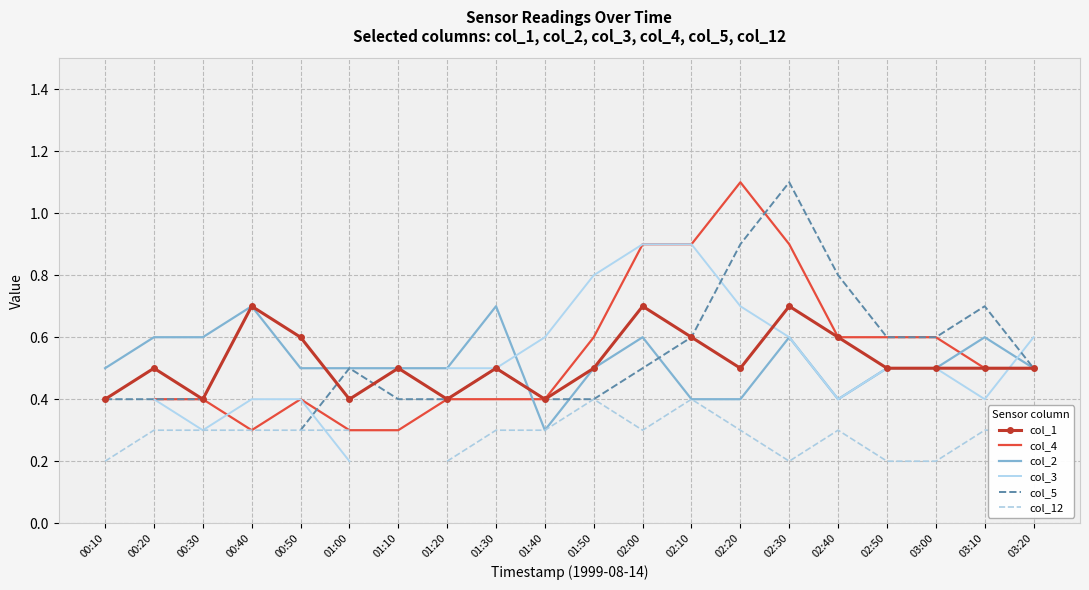

What is the smallest value displayed?

0.2